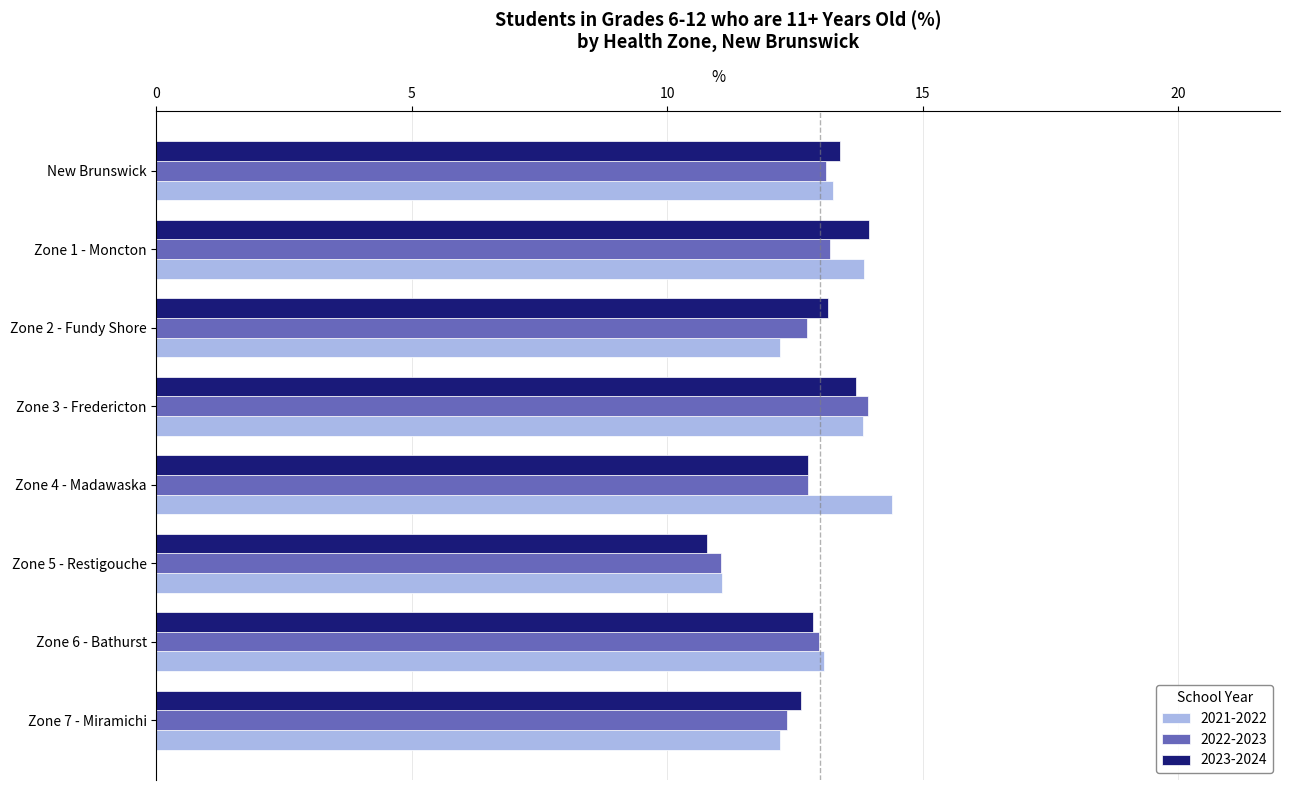

The 2022-2023 series shows 6.1 at Zone 7 - Miramichi. True or false?

False